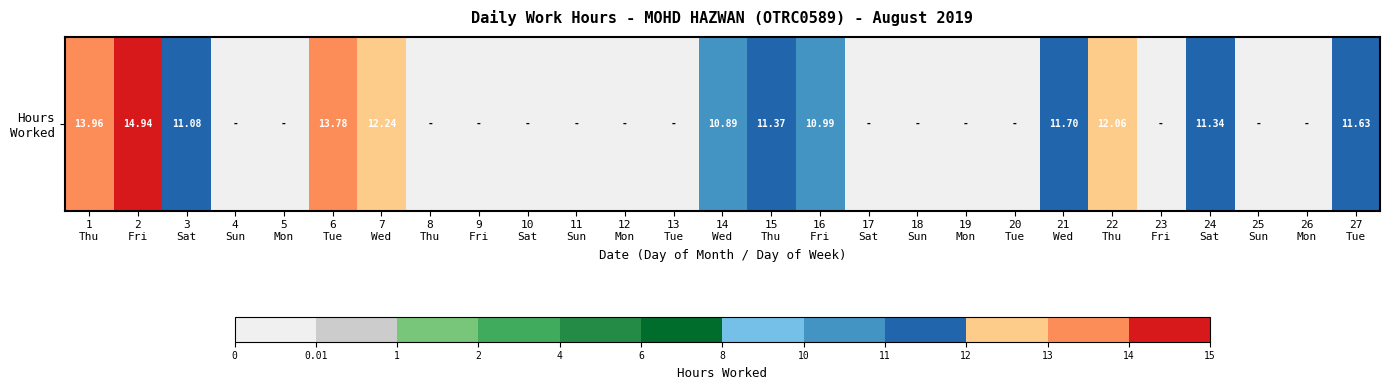

Reading left to right, what are all the values shown in this chart?

1
Thu=14.0	2
Fri=14.9	3
Sat=11.1	4
Sun=0.0	5
Mon=0.0	6
Tue=13.8	7
Wed=12.2	8
Thu=0.0	9
Fri=0.0	10
Sat=0.0	11
Sun=0.0	12
Mon=0.0	13
Tue=0.0	14
Wed=10.9	15
Thu=11.4	16
Fri=11.0	17
Sat=0.0	18
Sun=0.0	19
Mon=0.0	20
Tue=0.0	21
Wed=11.7	22
Thu=12.1	23
Fri=0.0	24
Sat=11.3	25
Sun=0.0	26
Mon=0.0	27
Tue=11.6